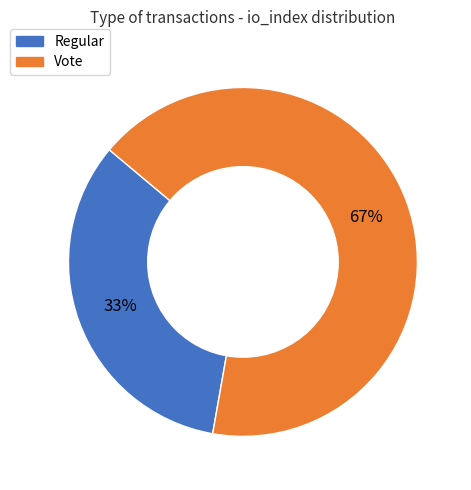

Do Regular and Vote together represent more than half of the pie?

Yes